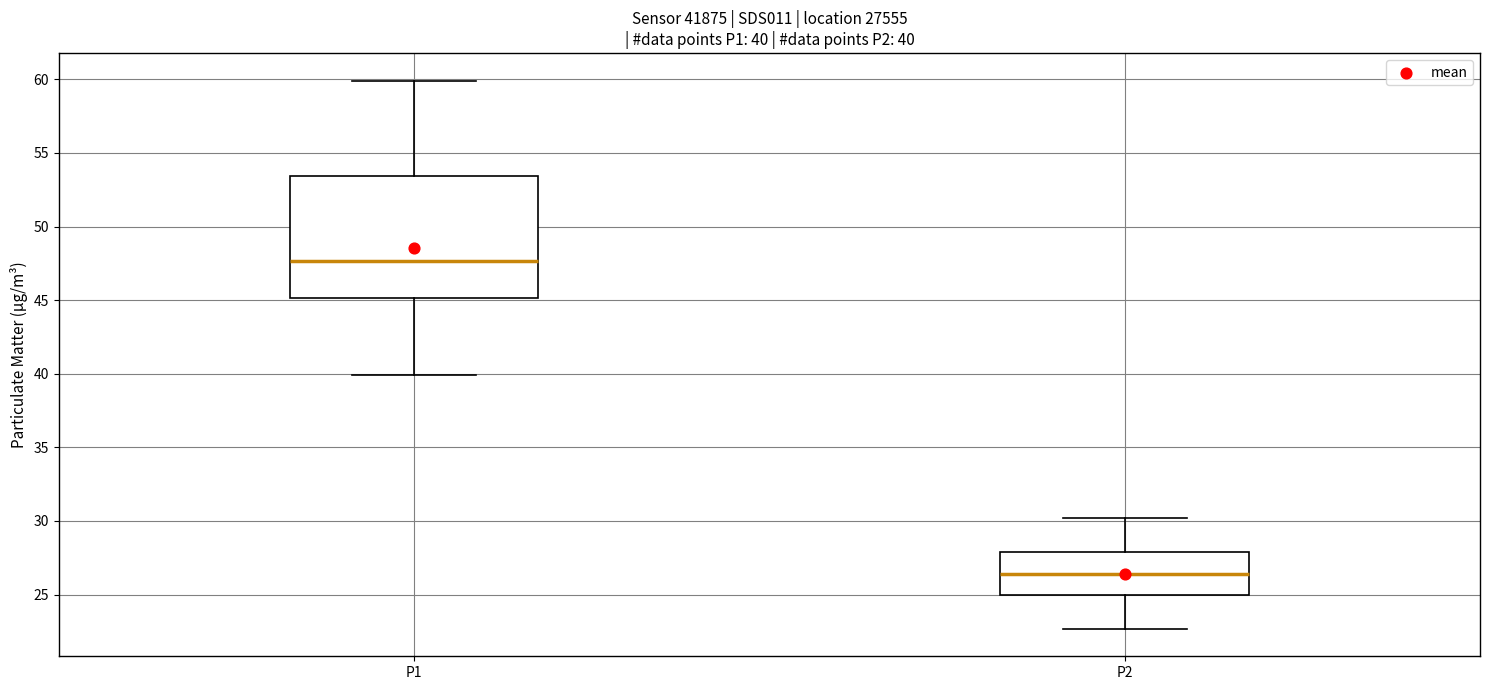

Which box has the lowest median line?

P2